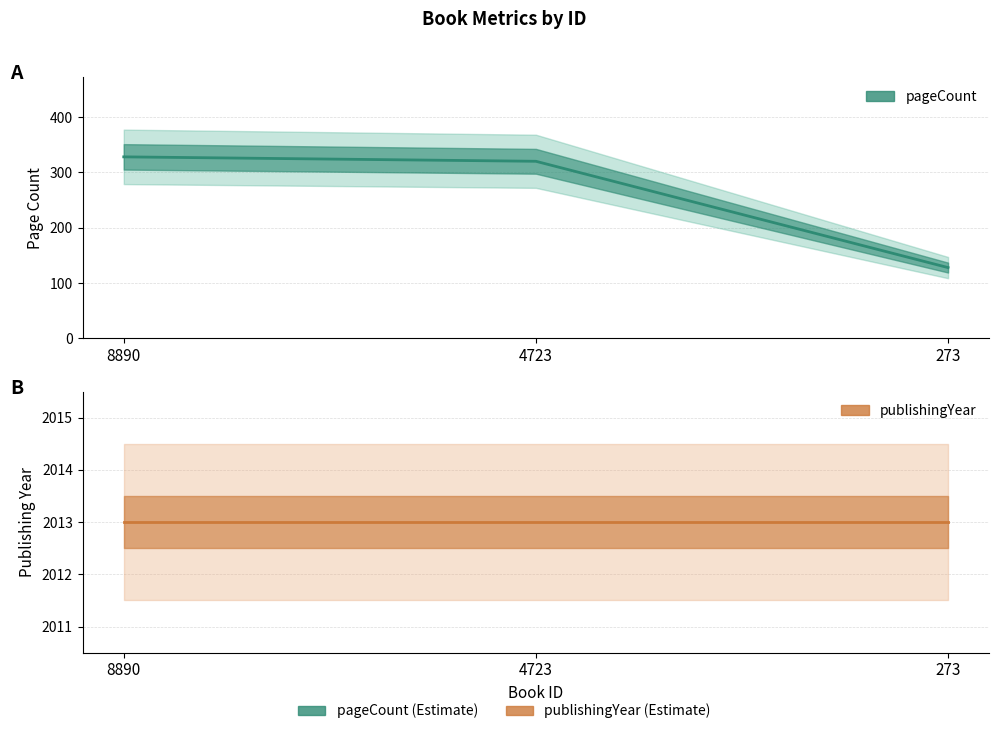

At which label does pageCount first exceed 320?

8890